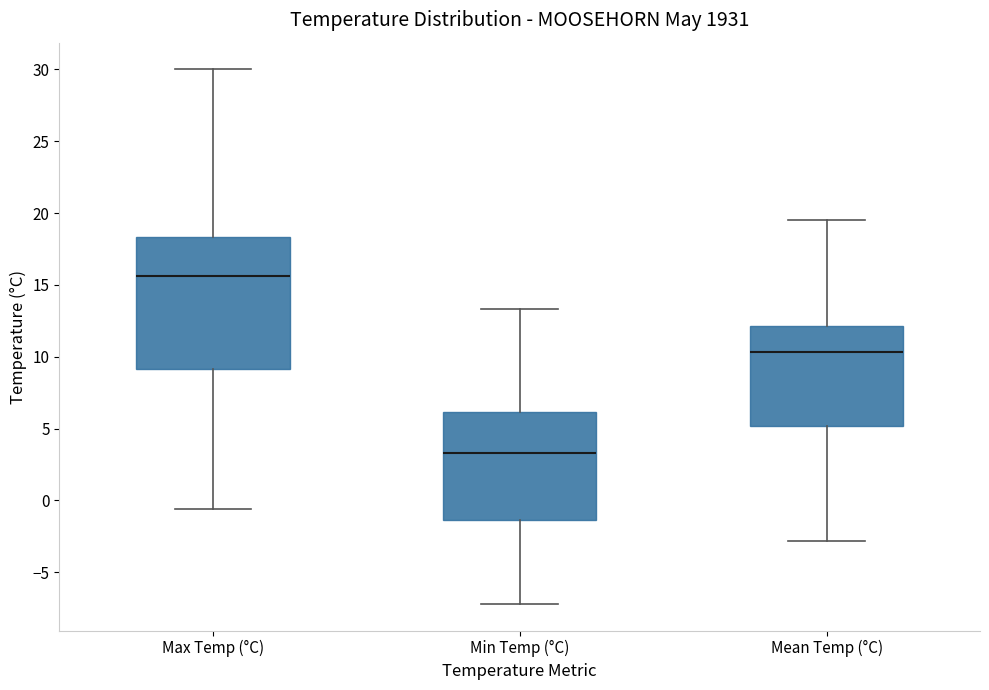

Which box's median line is the highest?

Max Temp (°C)